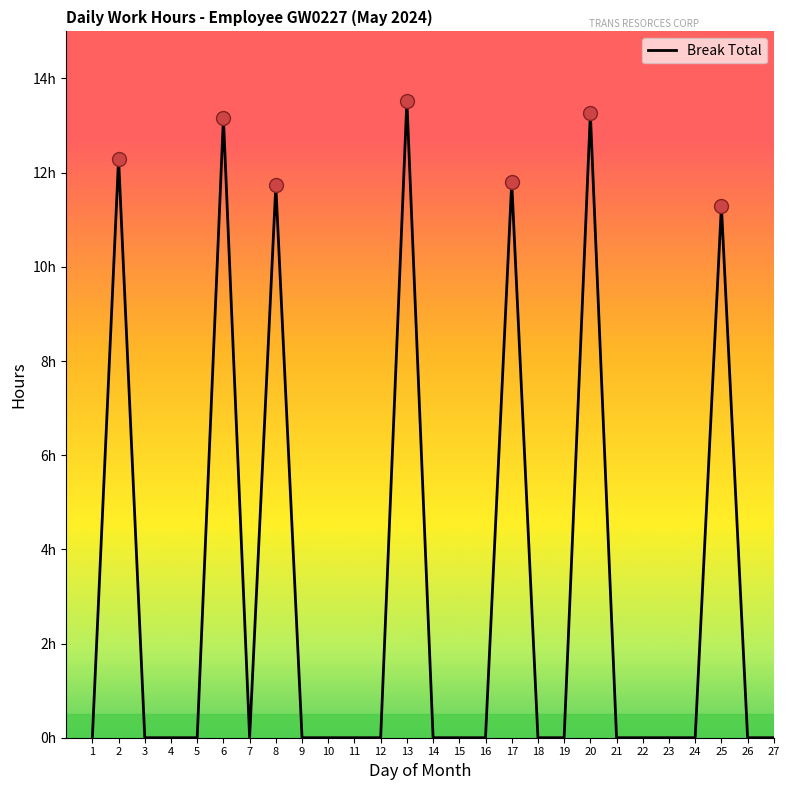

Which label corresponds to the smallest value in the chart?

1